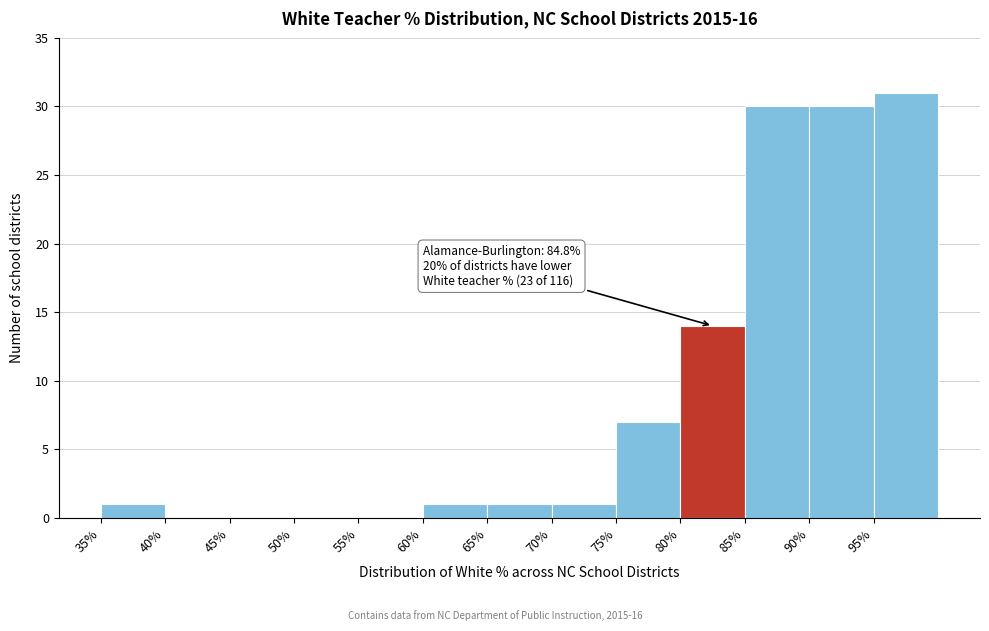

Which range on the x-axis has the tallest bar?

95 to 100